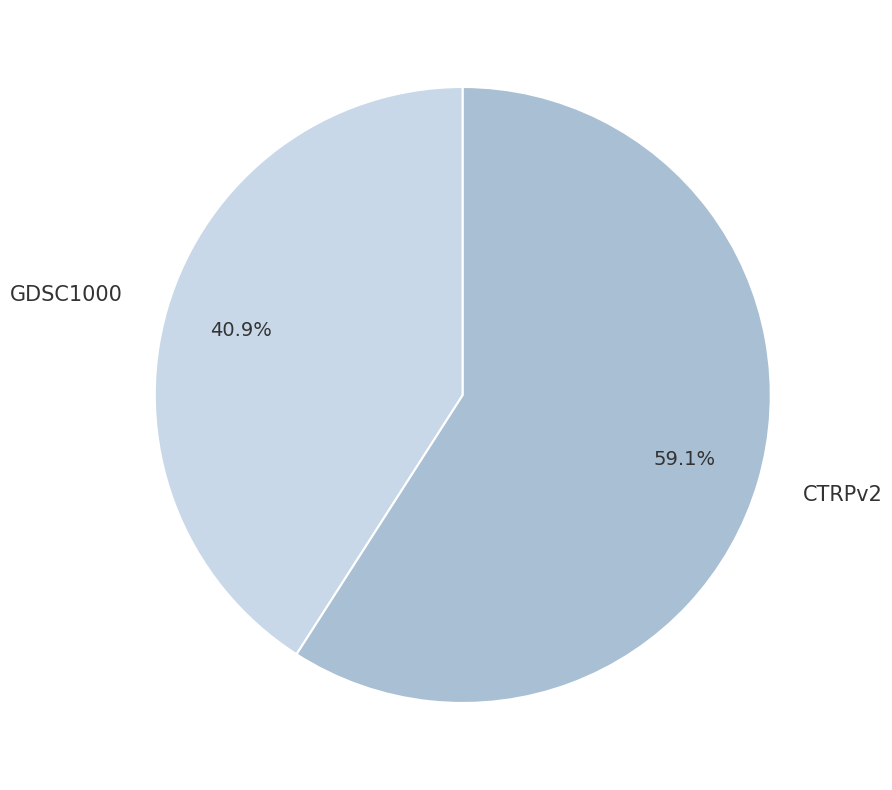

To the nearest percent, what percentage of the pie is GDSC1000?

41%